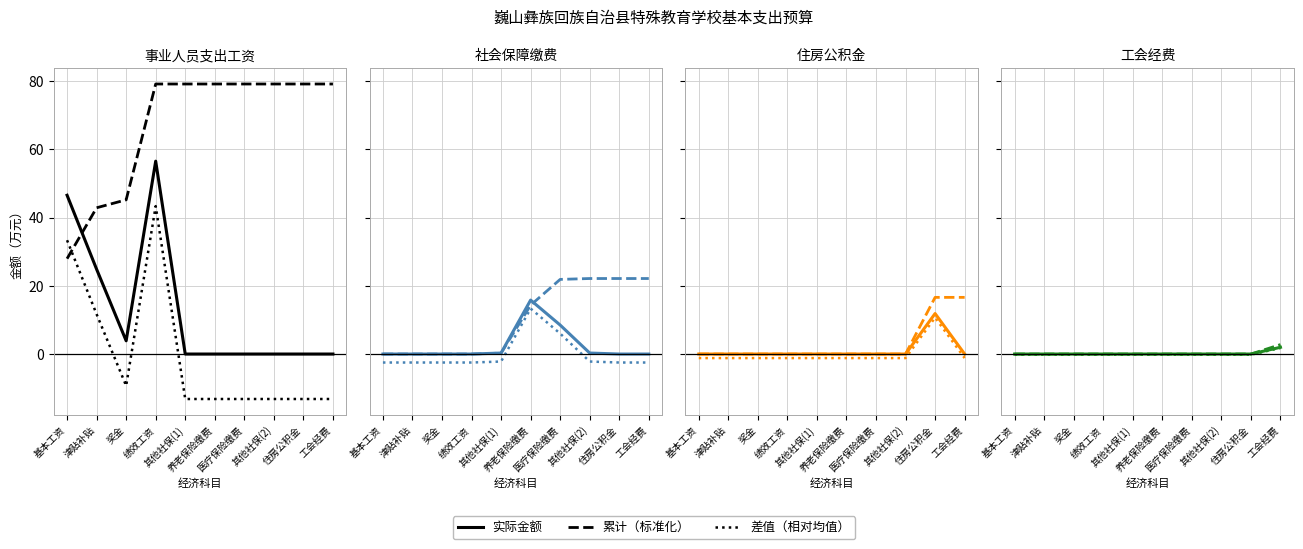

At which category does the data reach its first local peak?

绩效工资